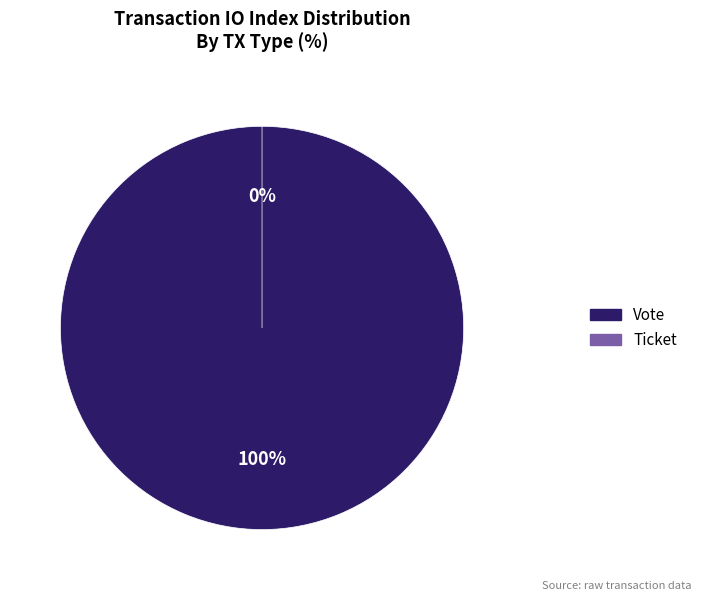

To the nearest percent, what portion does Vote represent?

100%